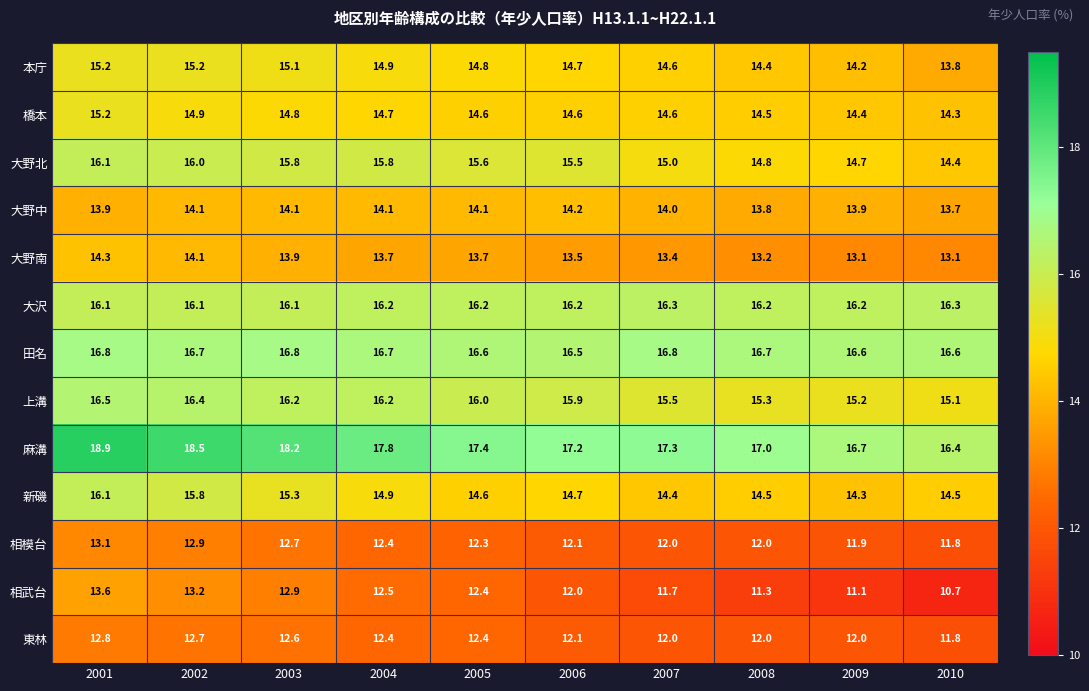

Where is 田名 nearest to the value 16?

2006